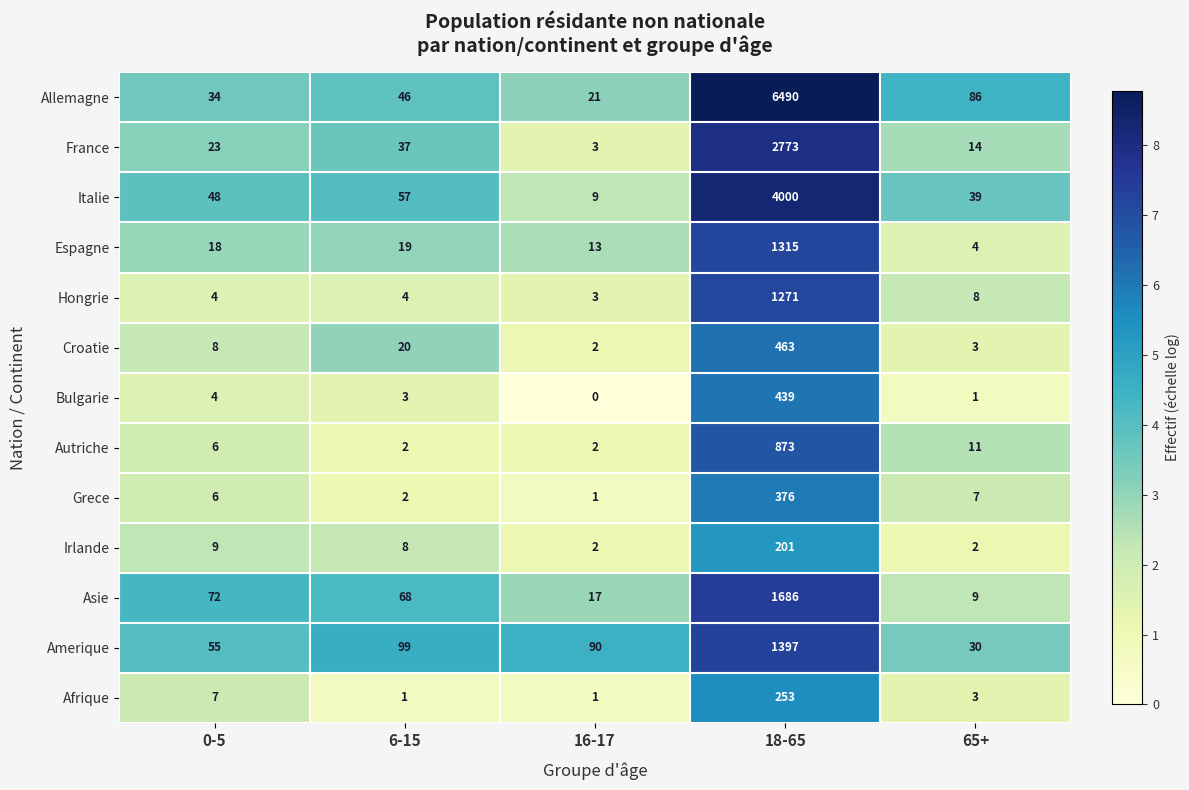

What is the sum of all Irlande values?

222